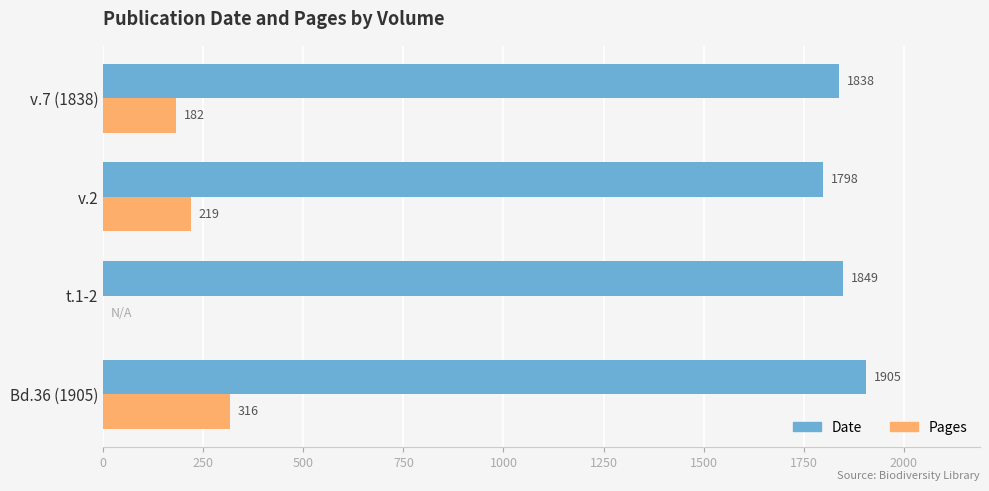

What is the sum of the Pages values at t.1-2 and v.7 (1838)?

182